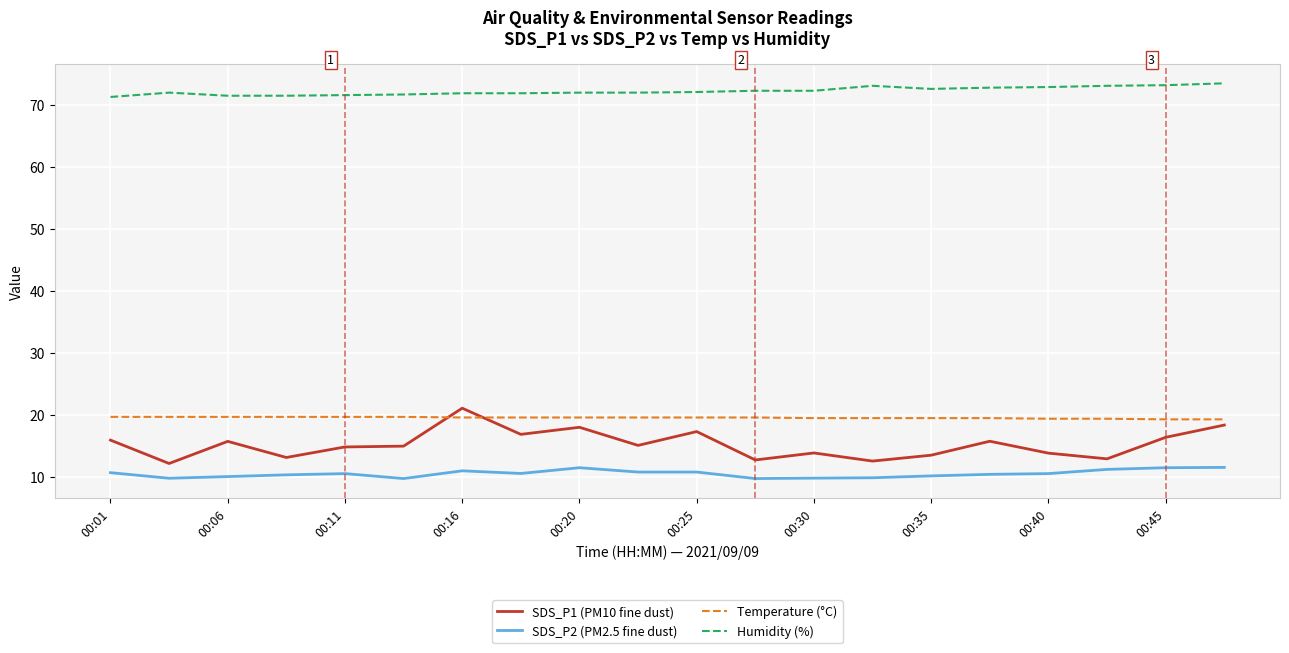

What is the maximum value for SDS_P2 (PM2.5 fine dust)?

11.6